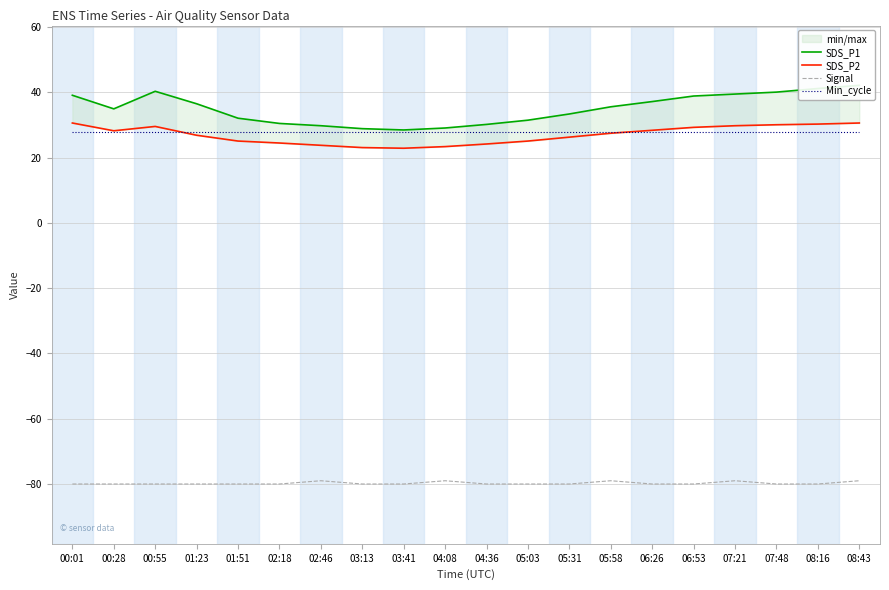

The Min_cycle series shows 28.0 at 08:43. True or false?

True